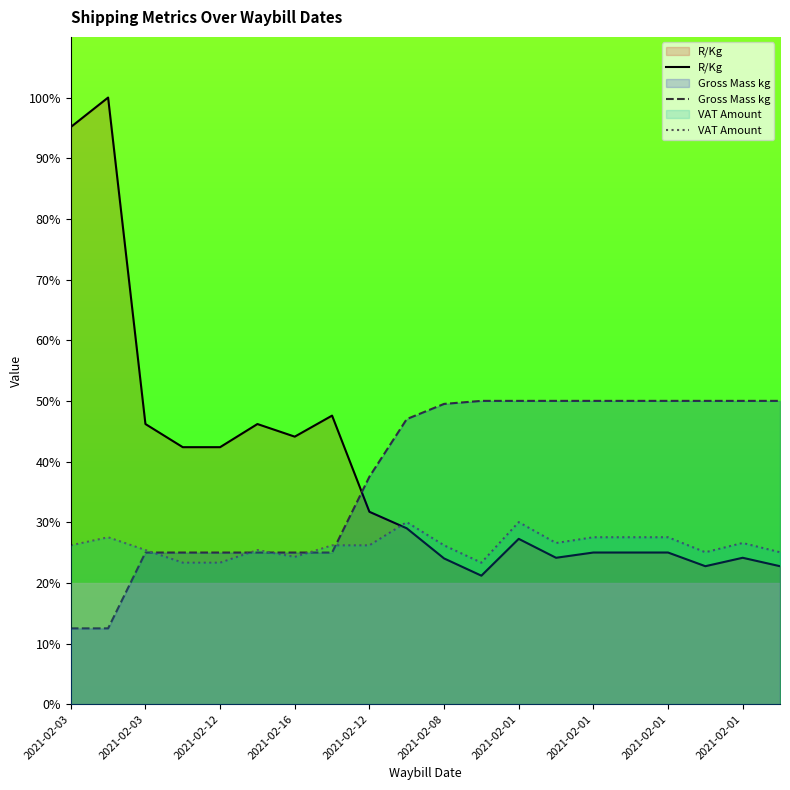

True or false: Gross Mass kg has a value of 25.0 at 2021-02-12.

True